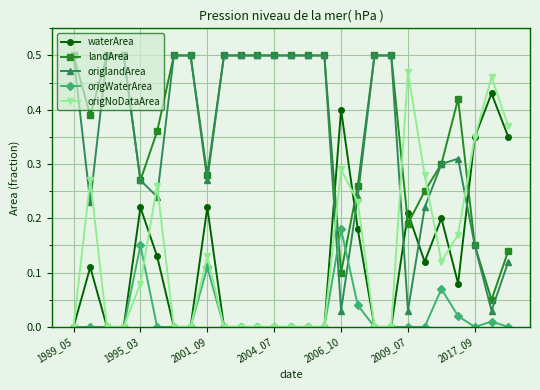

True or false: origlandArea has more than 0 points higher than both neighbors.

True